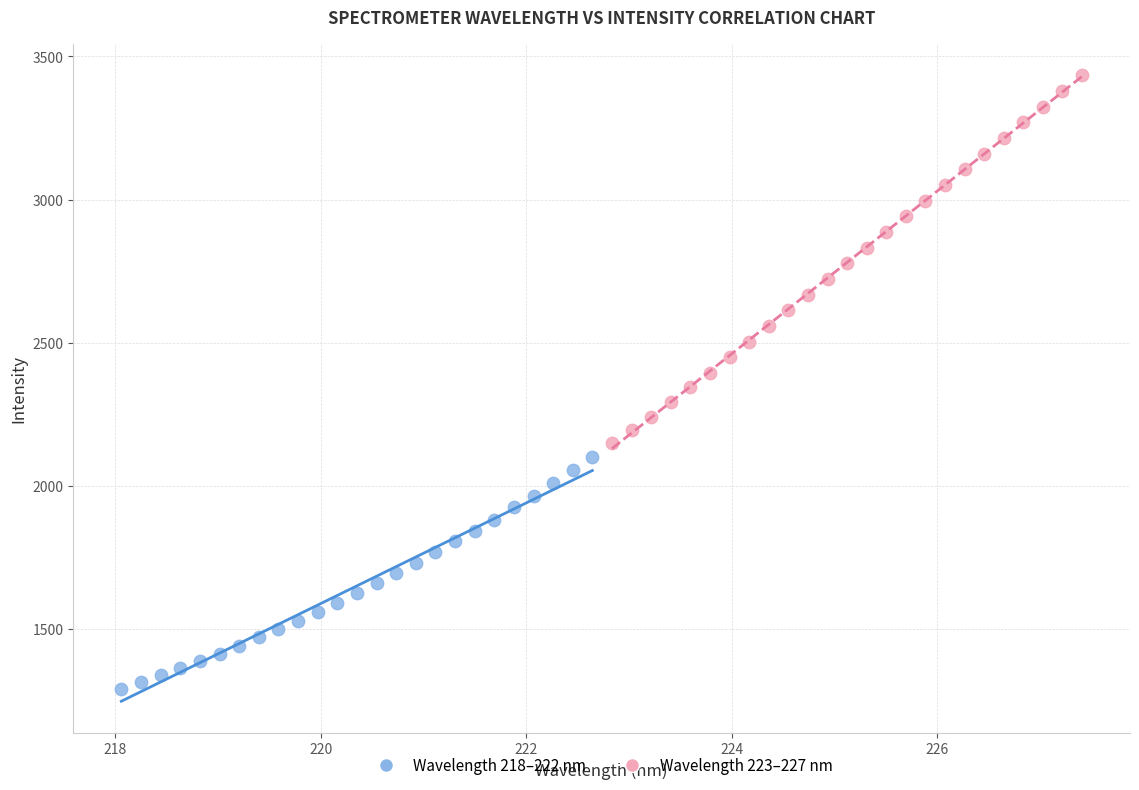

Which series contains the lowest Y value?

Wavelength 218–222 nm